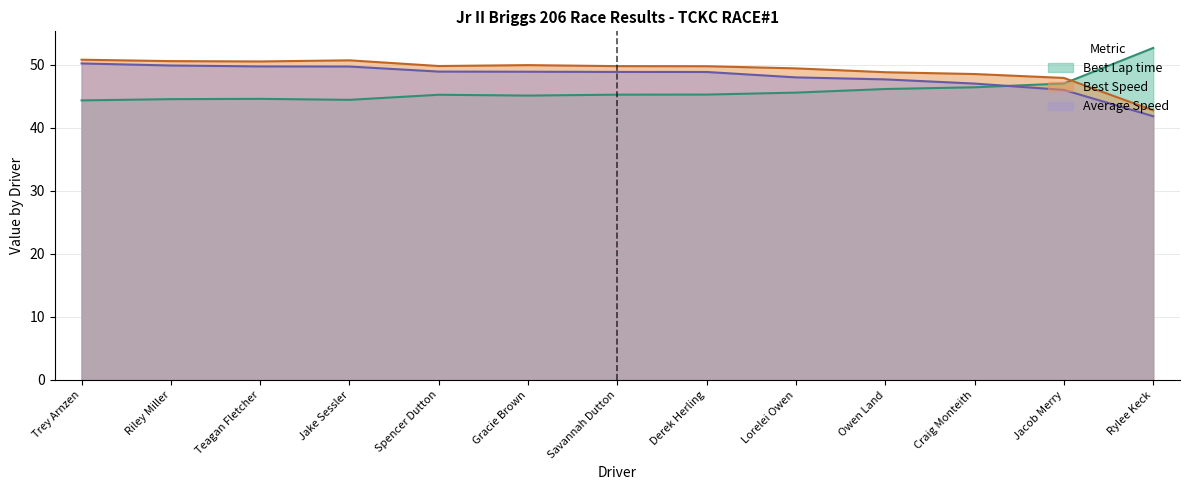

The value of Average Speed at Owen Land is 32.6. True or false?

False